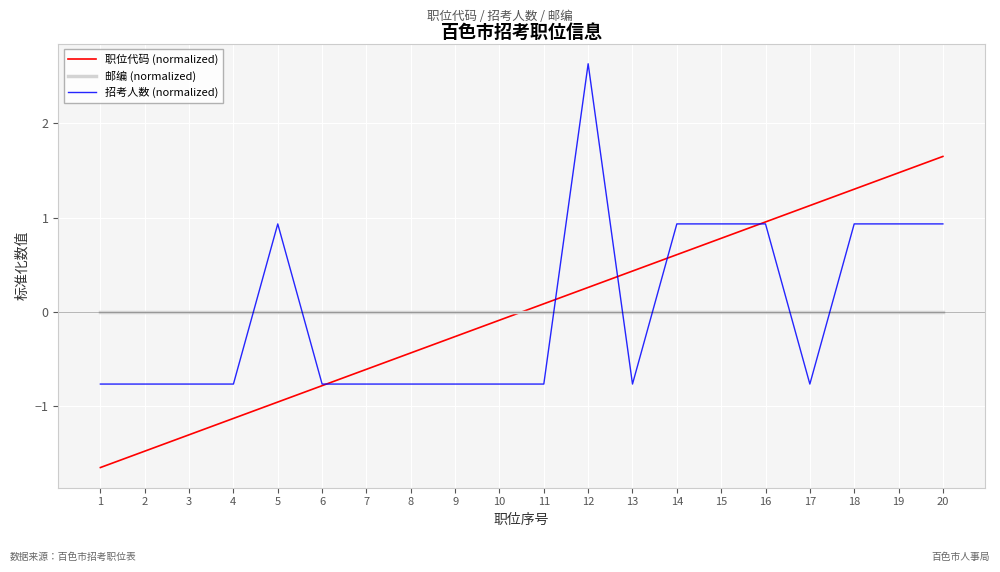

Is it true that 招考人数 (normalized) equals -1.2 at 3?

False